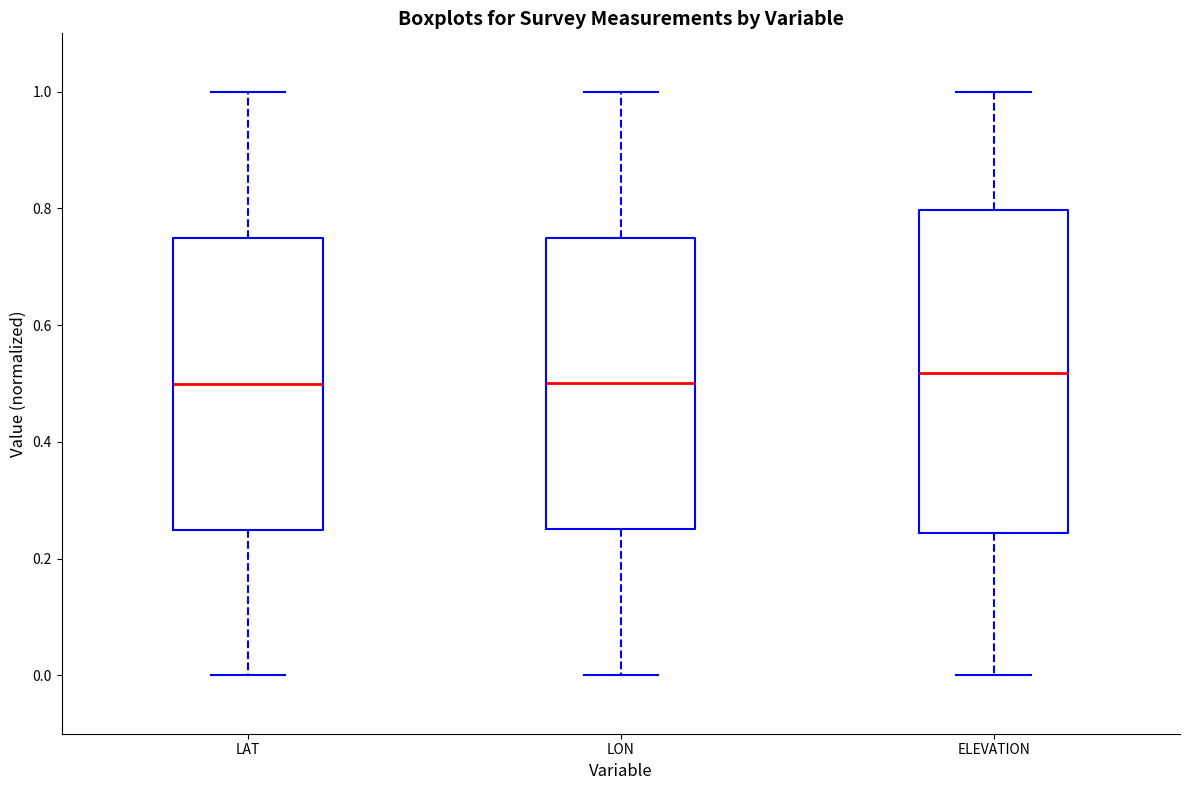

Where is the lower edge of the box for LAT on the y-axis? The values are not printed on the chart, so give them approximately, as read against the axis.

0.24